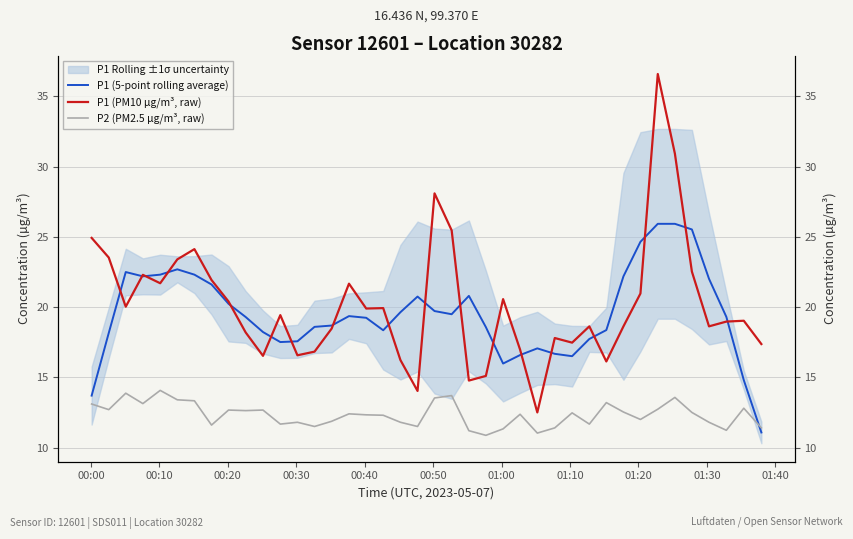

What is the smallest value displayed?

10.9